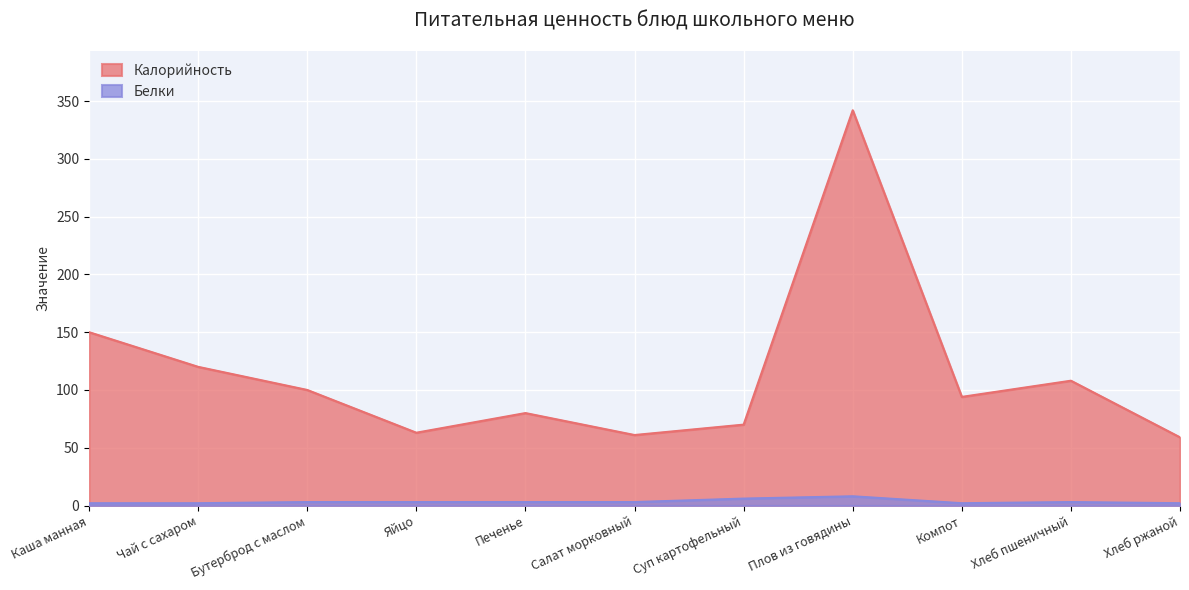

What position from the right is Бутерброд с маслом?

9